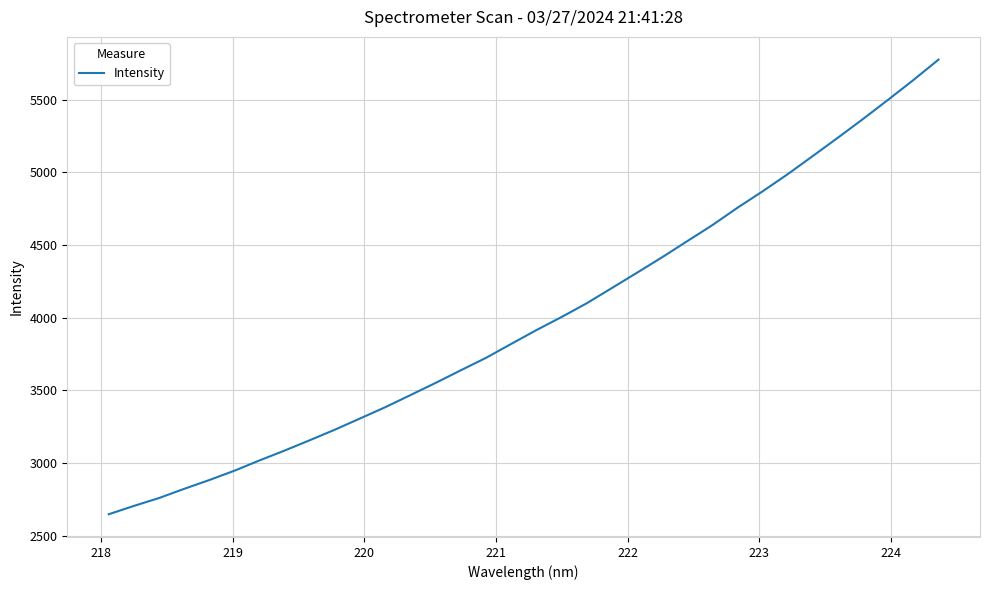

How many series are shown in this chart?

1